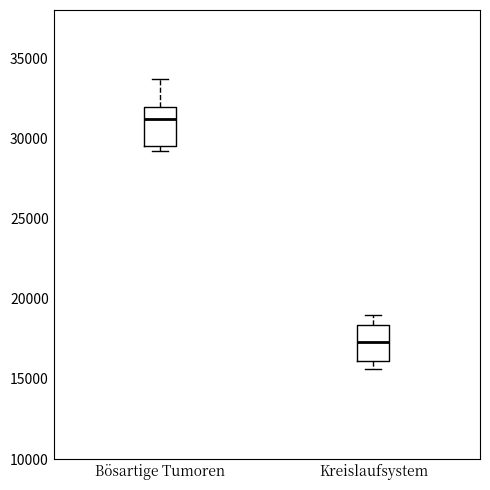

Reading left to right, transcribe this box plot: for each box, give where its median line is, the range the box spans, and where its two whiskers end, as read against the y-axis. The values are not printed on the chart, so give them approximately, as read against the axis.

Bösartige Tumoren: median 31000, box 29500 to 32000, whiskers 29000 to 33500
Kreislaufsystem: median 17500, box 16000 to 18500, whiskers 15500 to 19000